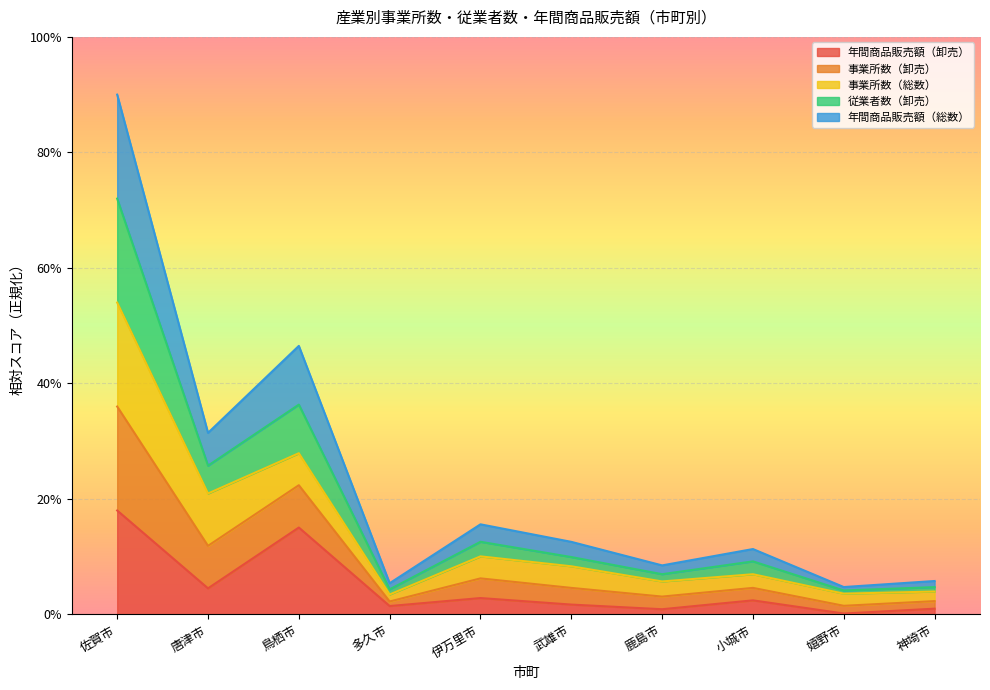

The value of 年間商品販売額（卸売） at 多久市 is 0.0. True or false?

True